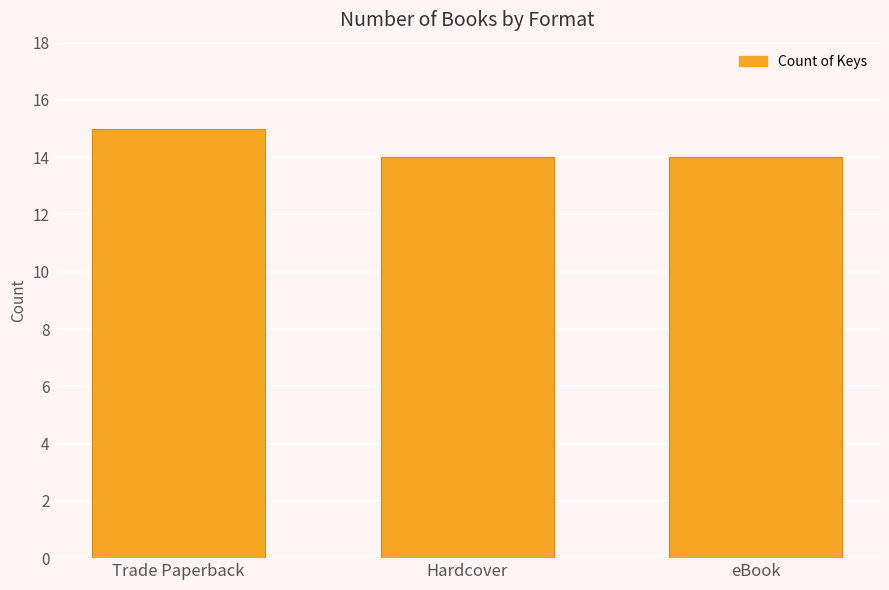

The value at Hardcover is 24. True or false?

False